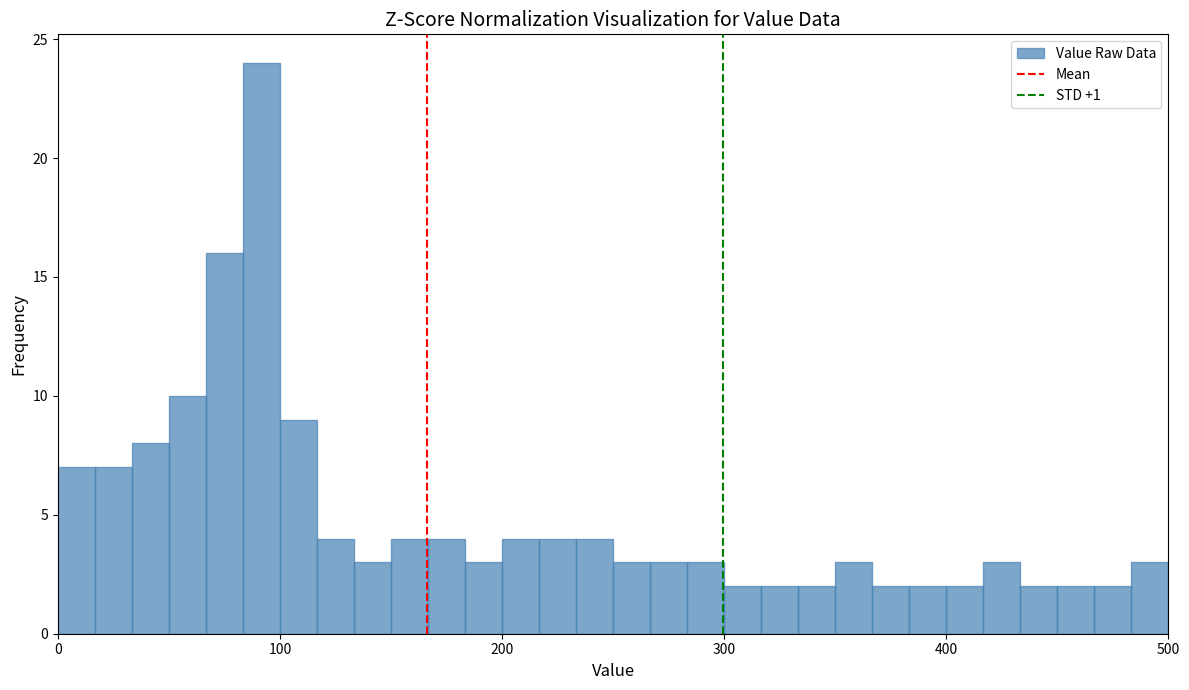

Read against the x-axis, roughly where is the centre of the tallest bar?

90